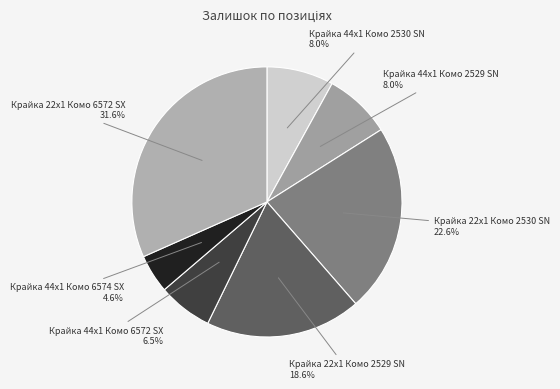

Count the number of slices in the pie.

7